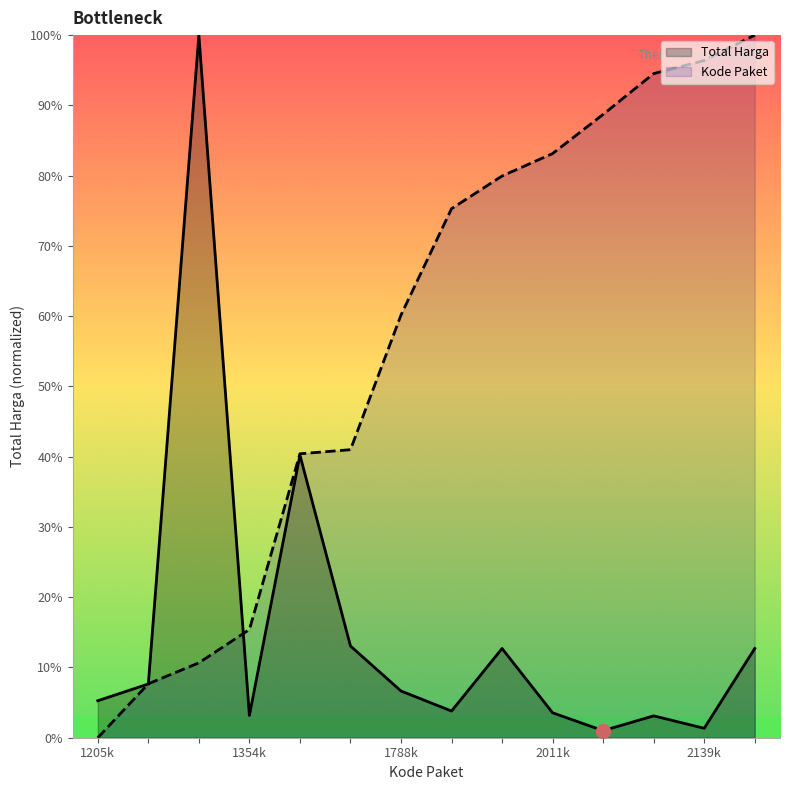

What is the difference between the second highest and minimum values in the Kode Paket series?

96.4